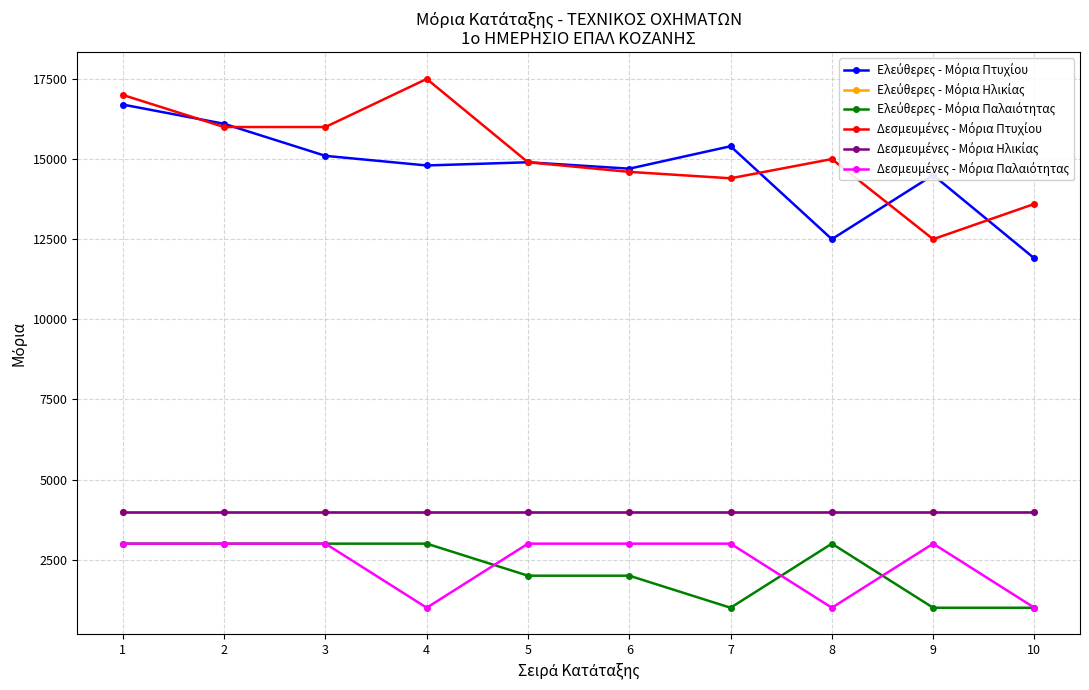

Count the number of categories in the chart.

10